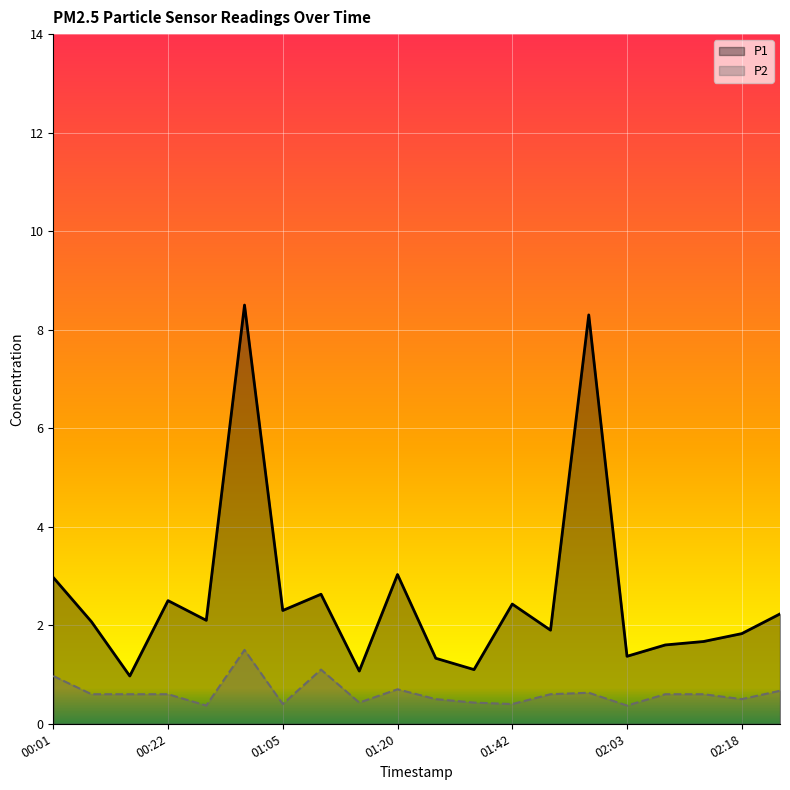

What is the difference between the P1 values at 01:05 and 00:22?

0.2